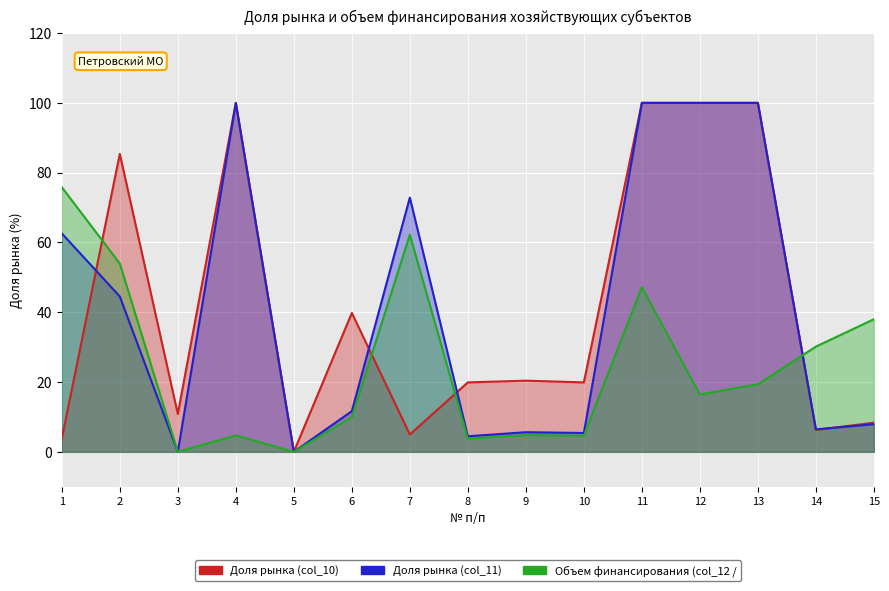

What is the total value across all series at 15?

54.3